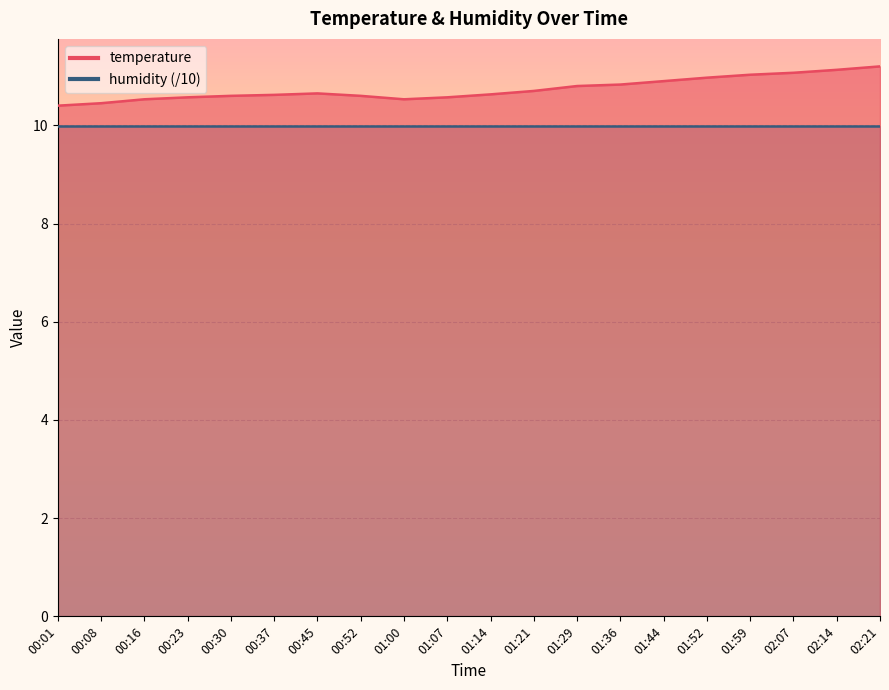

At which category does the chart reach its minimum across all series?

00:01